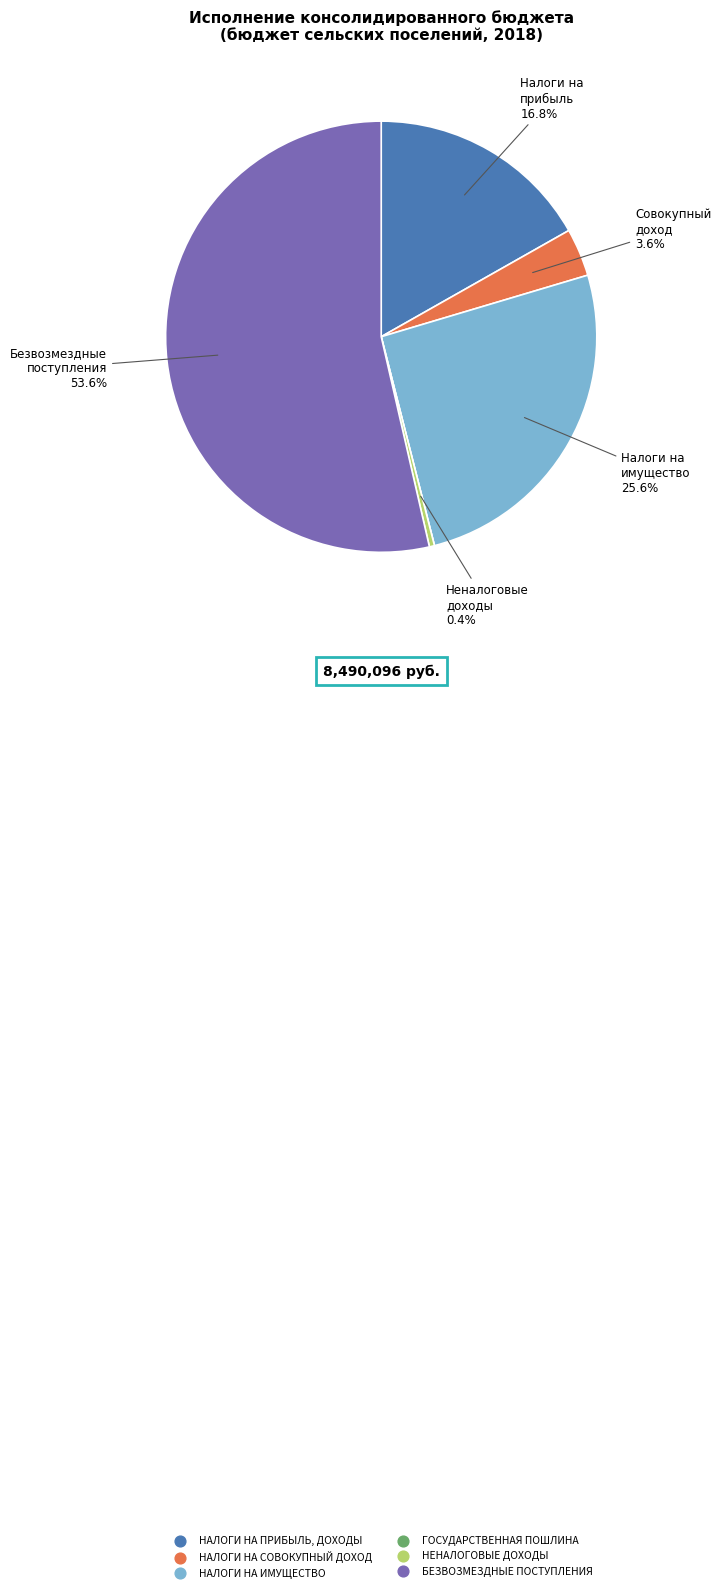

Does БЕЗВОЗМЕЗДНЫЕ ПОСТУПЛЕНИЯ account for over 50% of the chart?

Yes